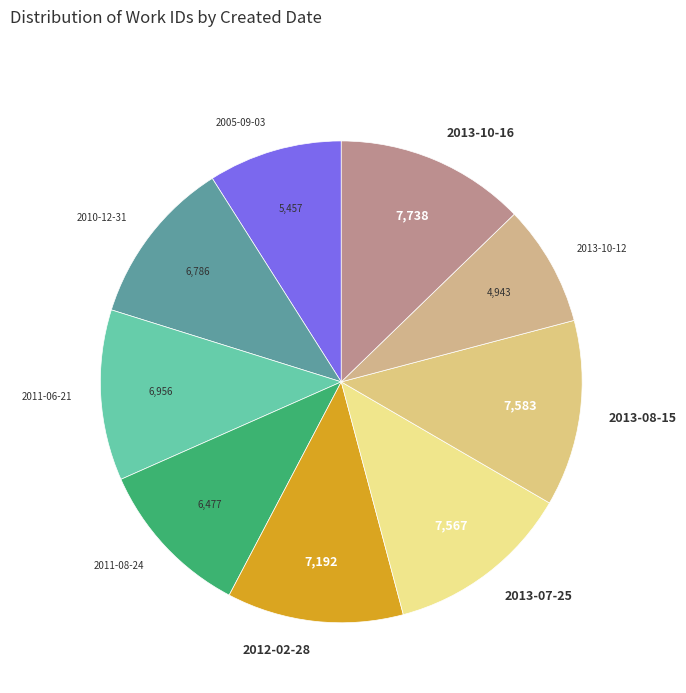

Do 2010-12-31 and 2013-10-12 together represent more than half of the pie?

No